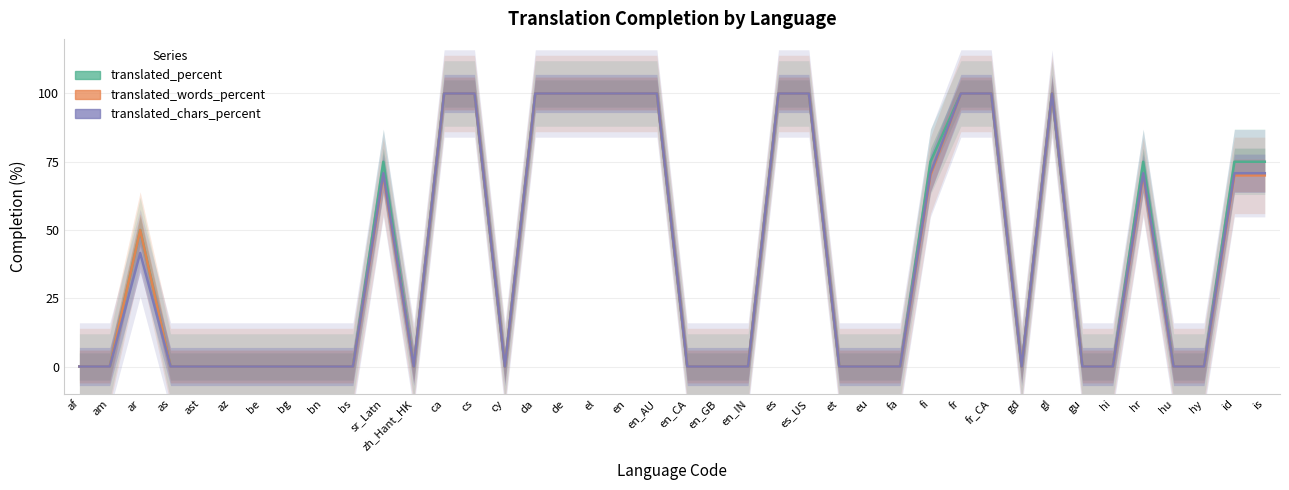

The translated_words_percent series shows 0.0 at as. True or false?

True